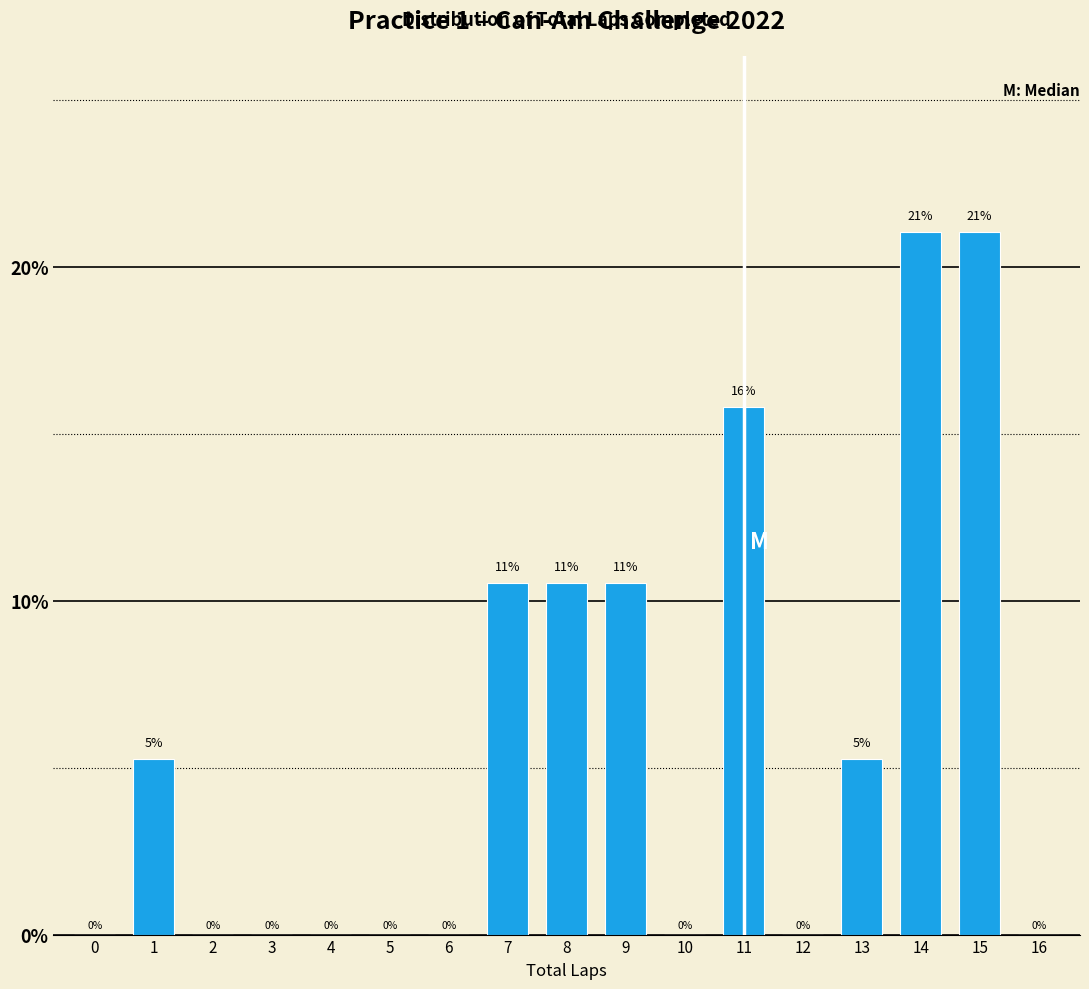

What is the maximum value shown in the chart?

21.1